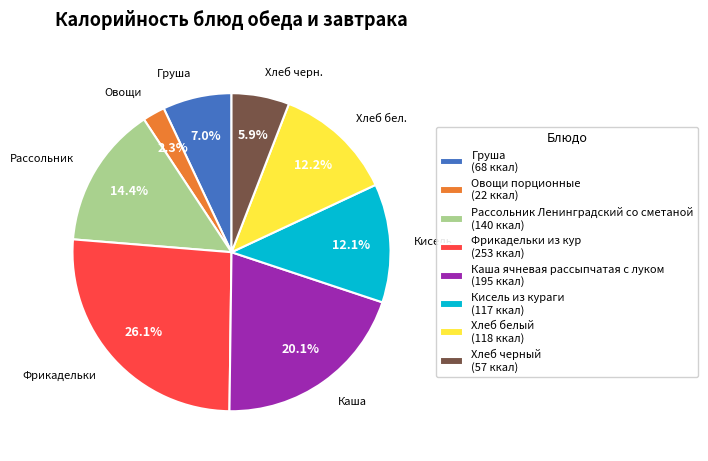

To the nearest percent, what percentage of the pie is Овощи порционные?

2%